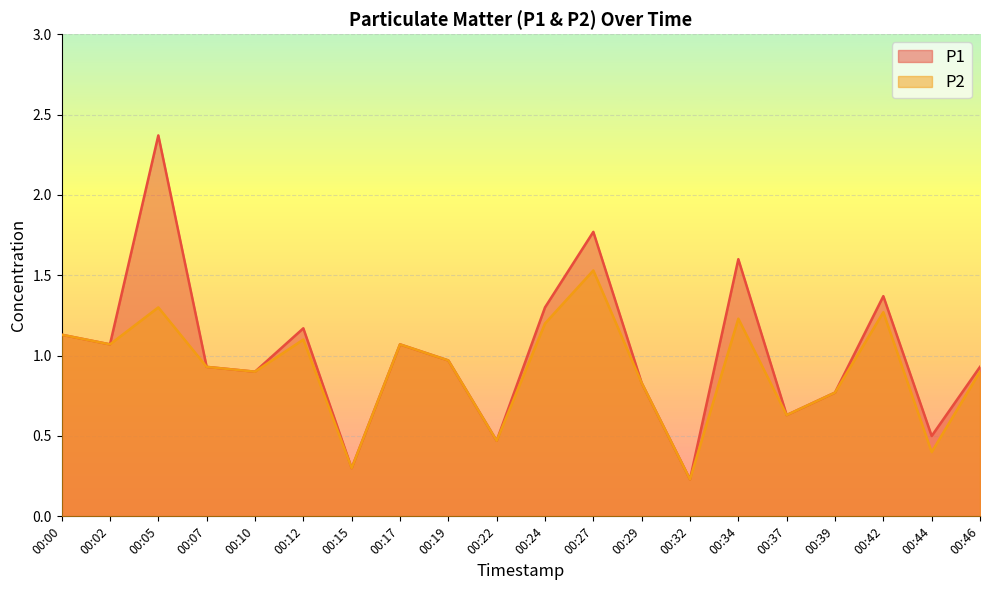

The P2 series shows 0.4 at 00:10. True or false?

False